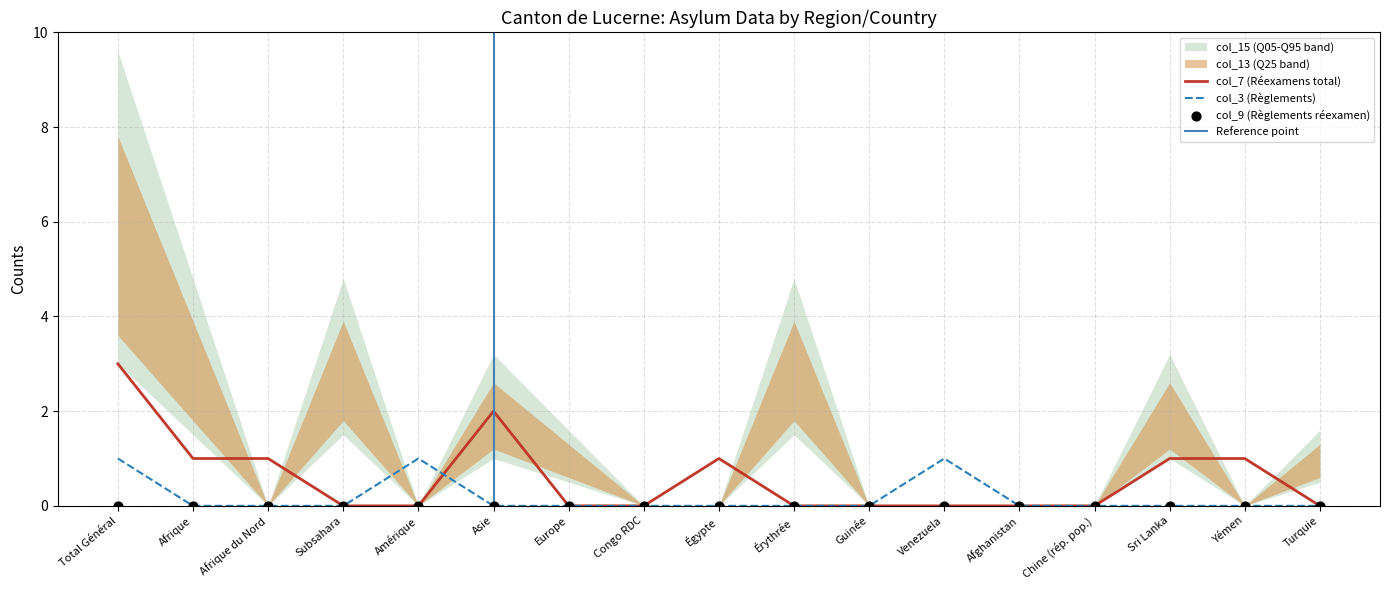

What is the total value across all series at Europe?

2